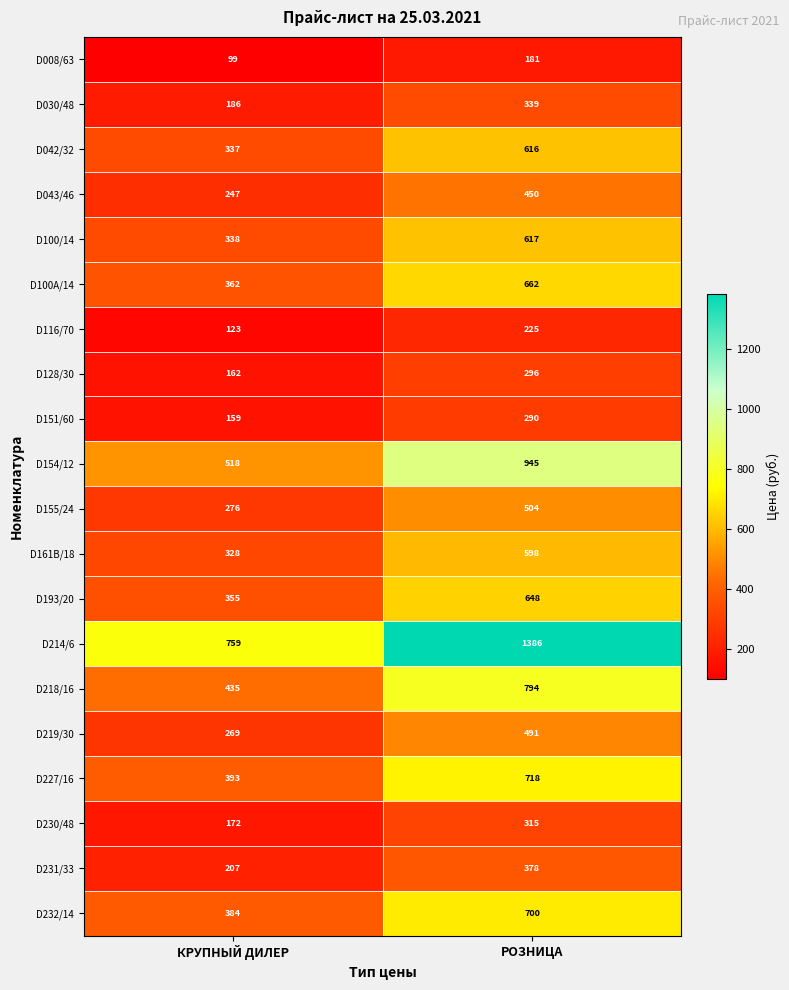

At which label is D042/32 closest to 476?

КРУПНЫЙ ДИЛЕР